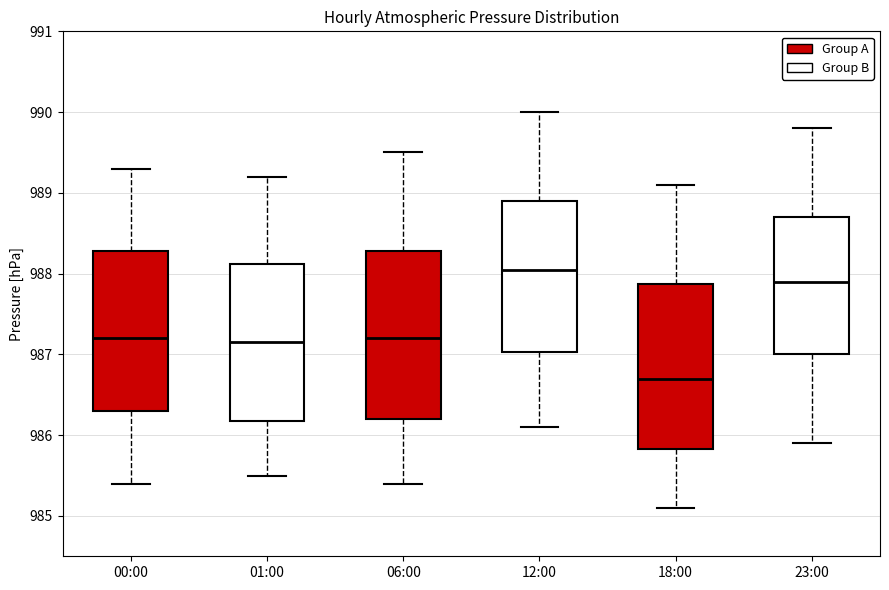

Which box's median line is the lowest?

18:00